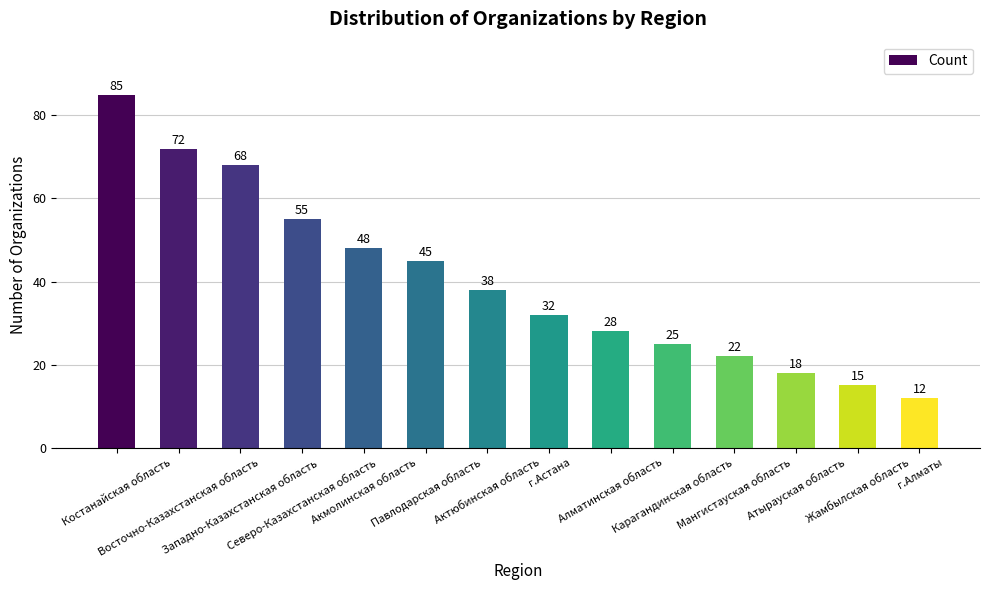

The value at Мангистауская область is 35. True or false?

False